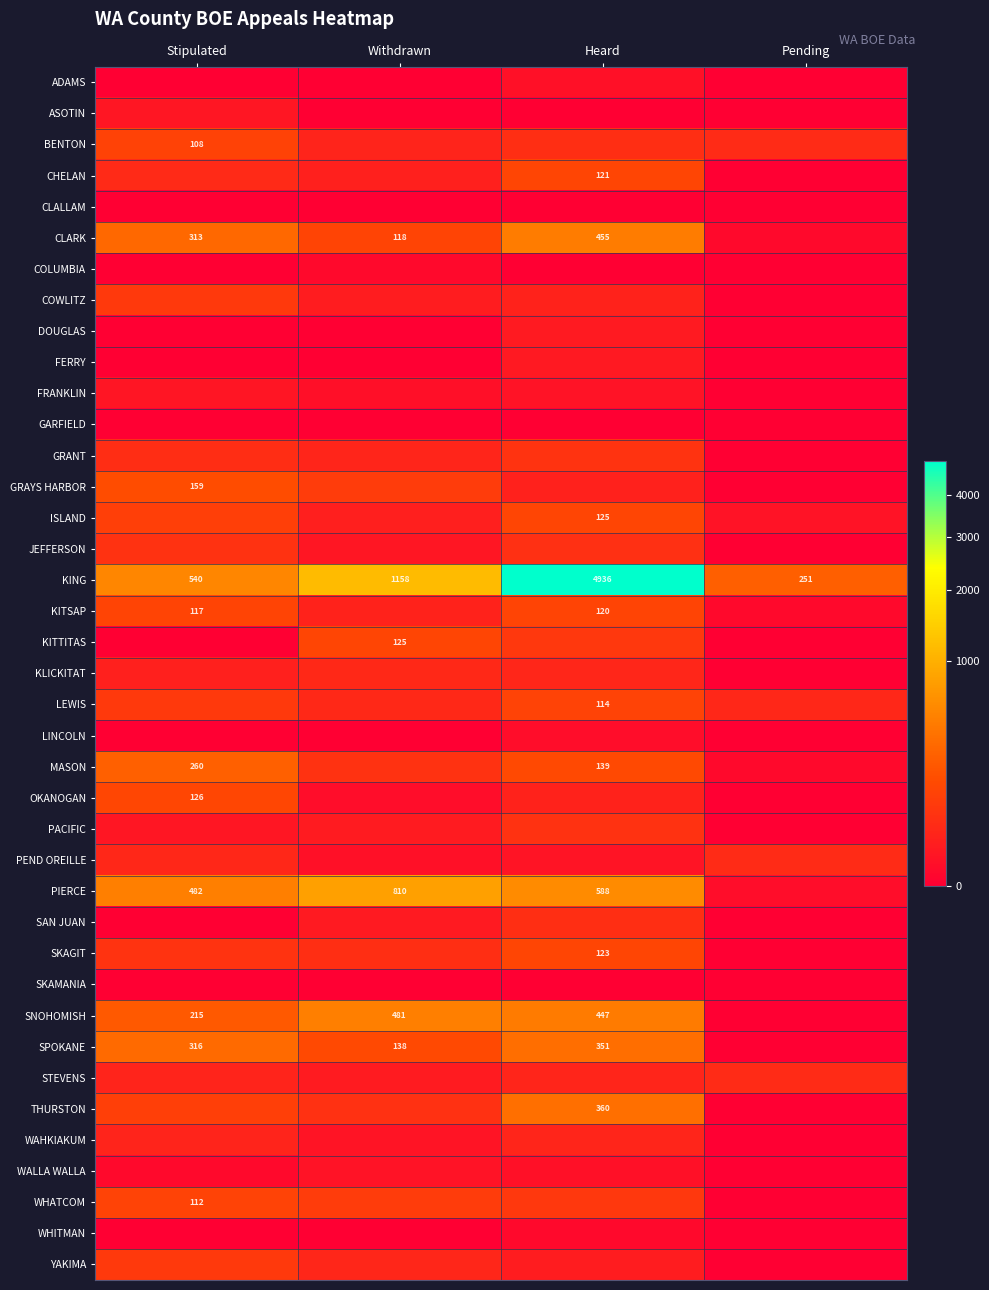

What is the spread (max minus min) of values at Withdrawn?

1158